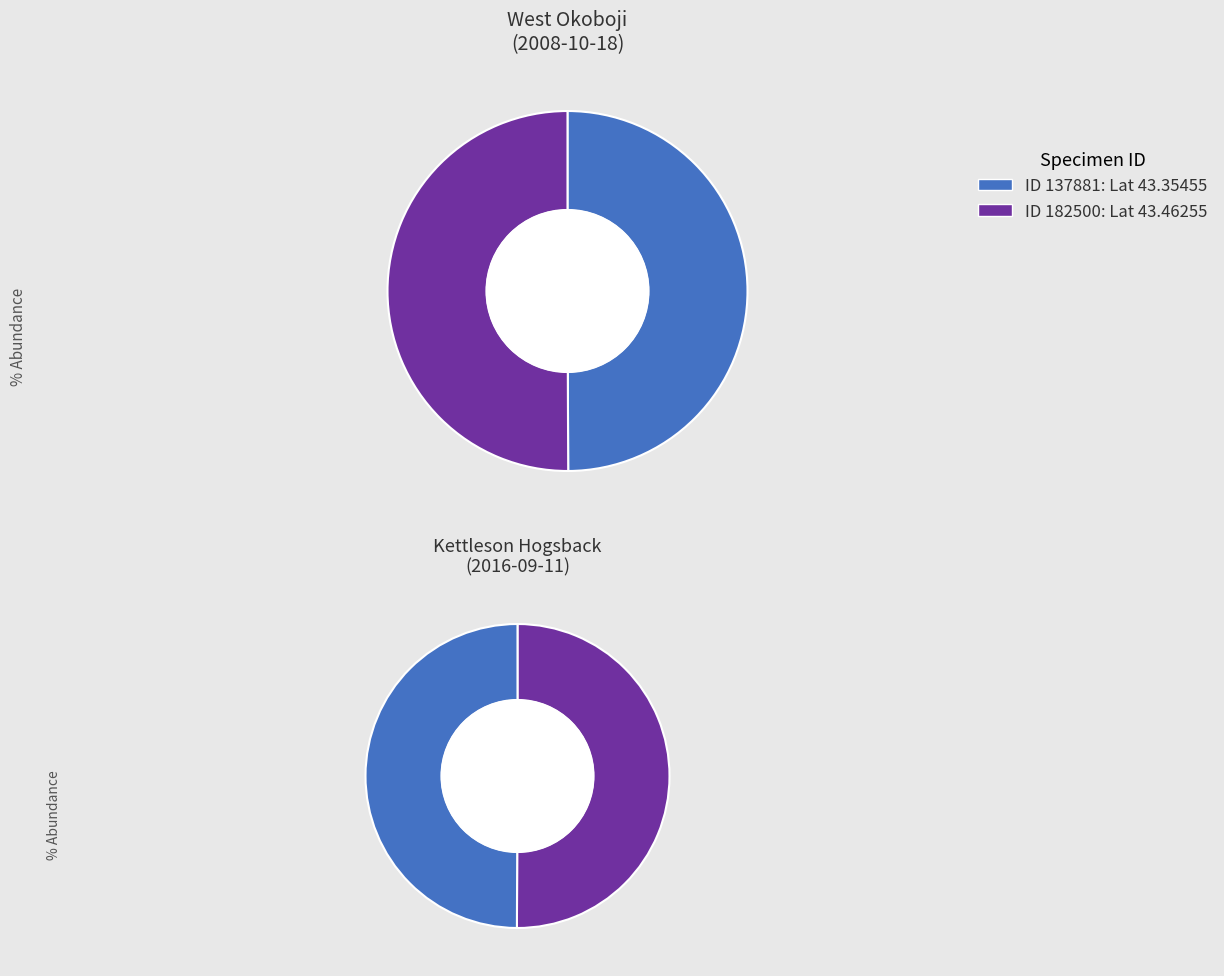

Which category has the biggest portion of the pie?

182500